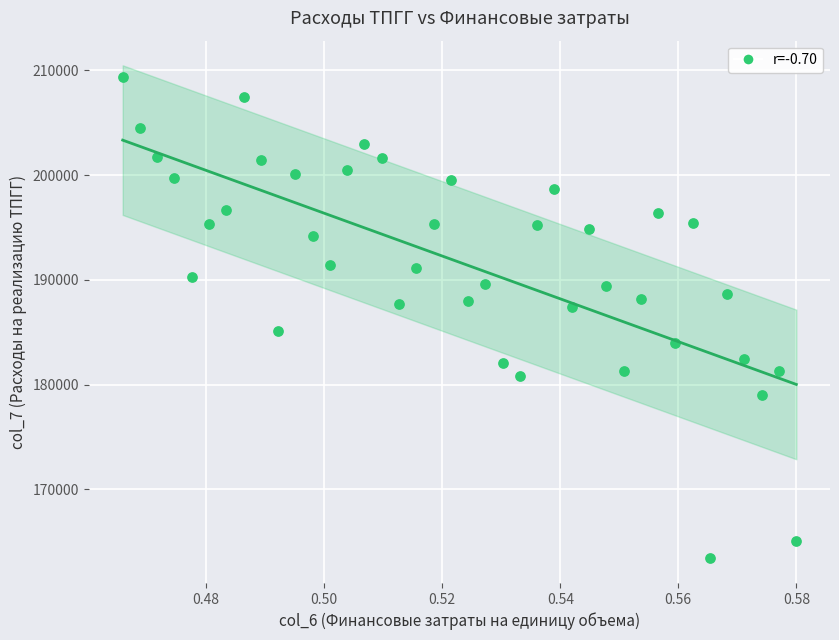

What is the range of Y values (max minus min)?

45918.3